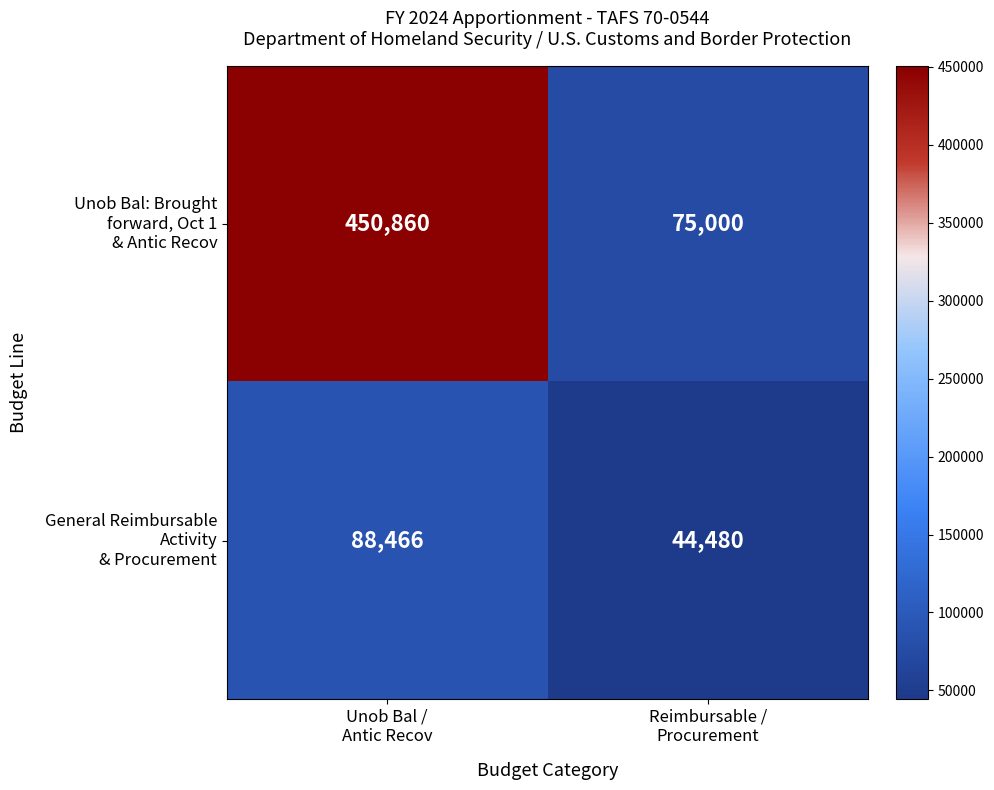

What is the maximum value shown in the chart?

450860